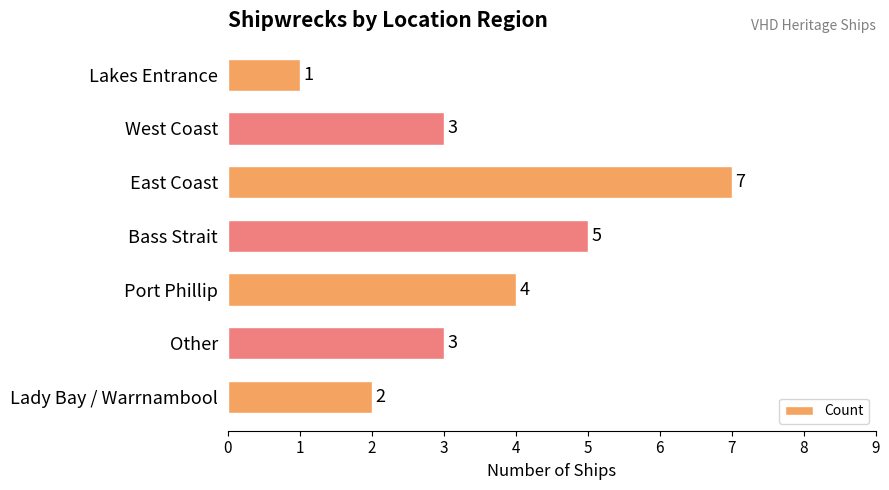

Between West Coast and Lady Bay / Warrnambool, which is larger?

West Coast